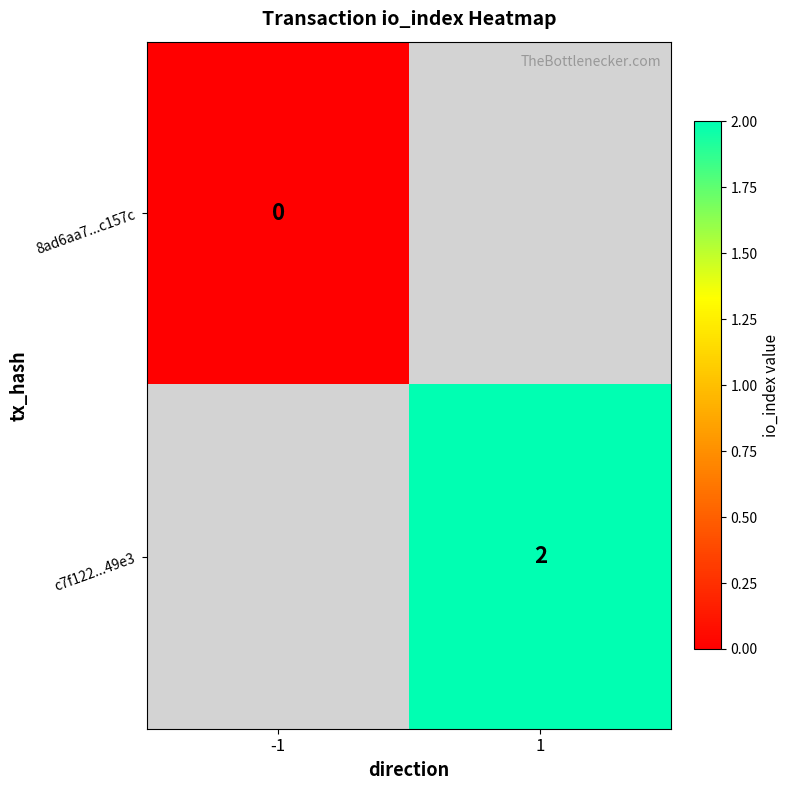

List the series in order of their overall mean, lowest first.

8ad6aa7...c157c, c7f122...49e3